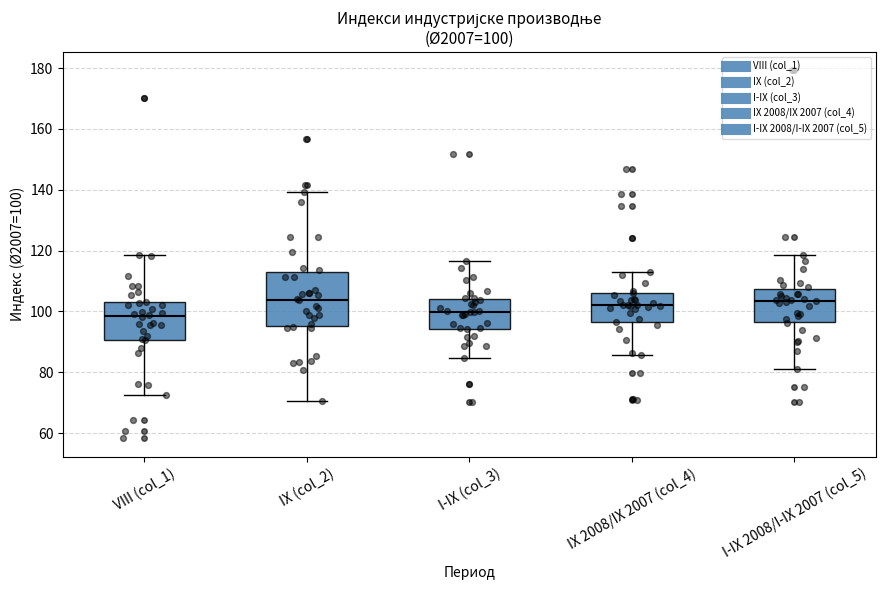

Which box is the tallest, from its lower edge to its upper edge?

IX (col_2)